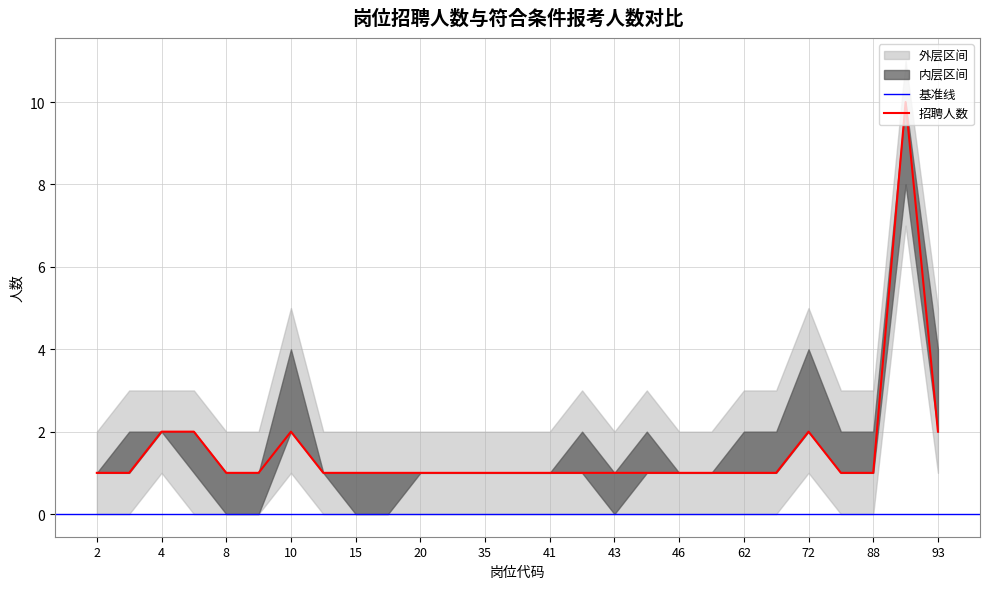

Reading right to left, list all the values displayed in this chart.

93=2	89=10	88=1	73=1	72=2	65=1	62=1	61=1	46=1	45=1	43=1	42=1	41=1	36=1	35=1	22=1	20=1	16=1	15=1	12=1	10=2	9=1	8=1	7=2	4=2	3=1	2=1